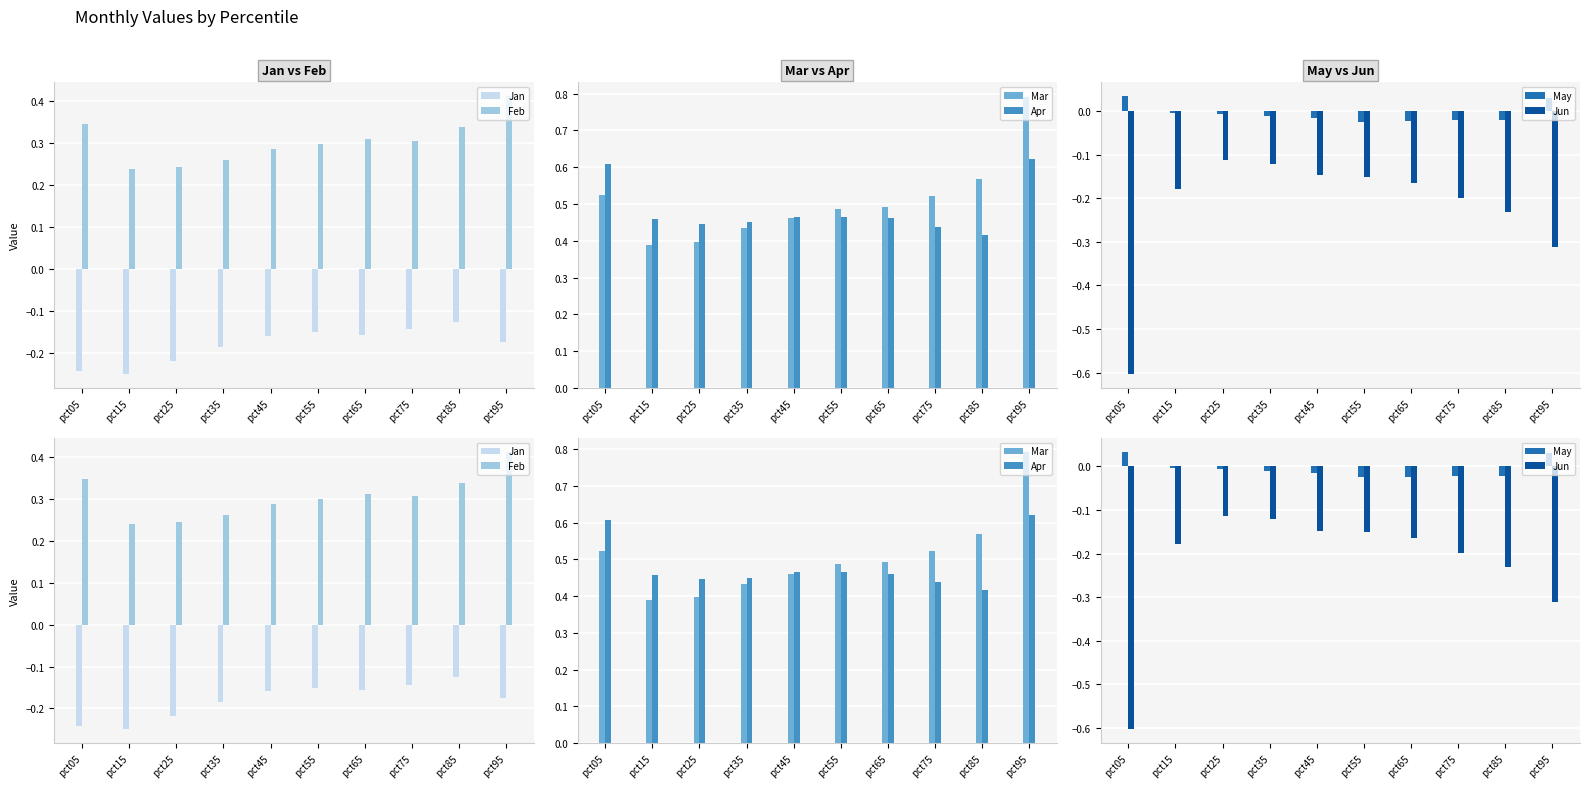

True or false: Feb has a value of 0.2 at pct15.

True